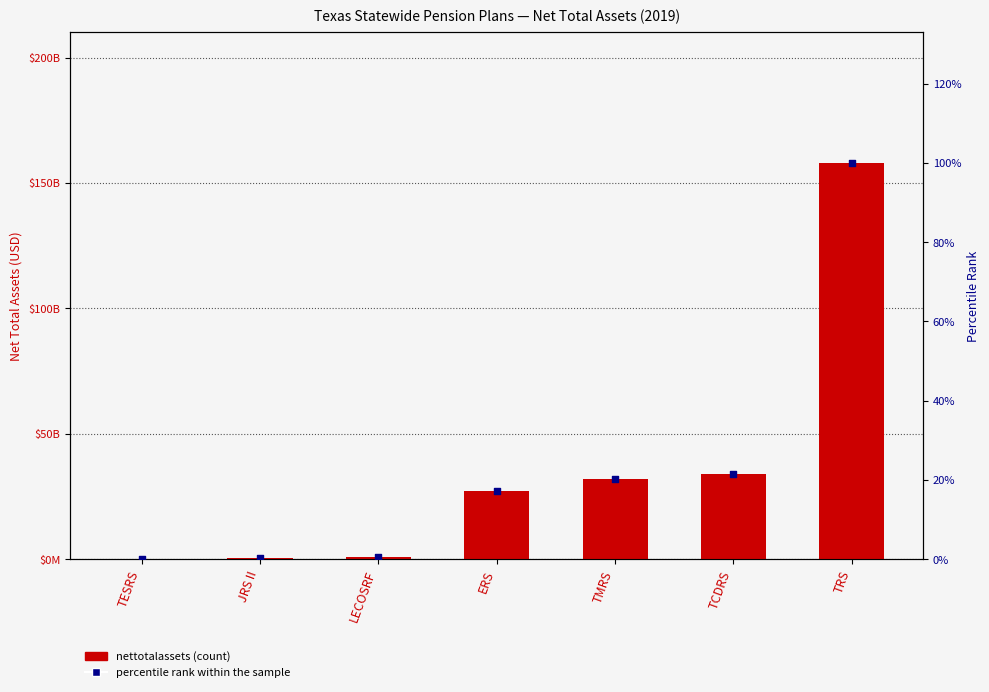

What is the total value across all series at ERS?

27351224017.3